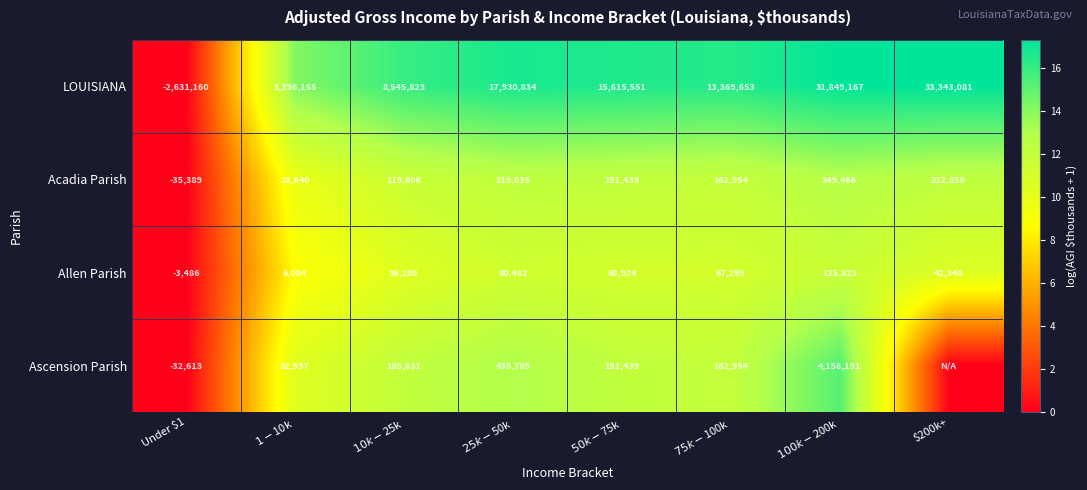

What is the highest value of the Acadia Parish series?

349466